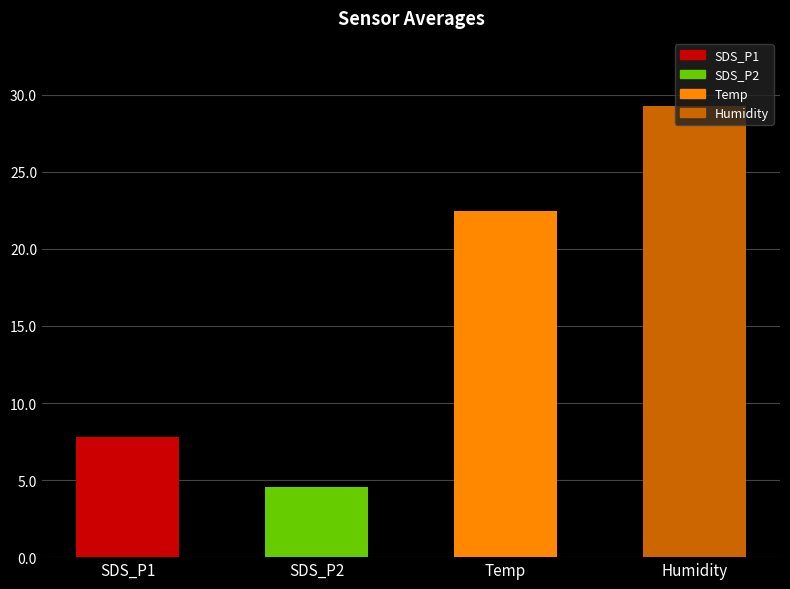

At which label does the data first exceed 22?

Temp